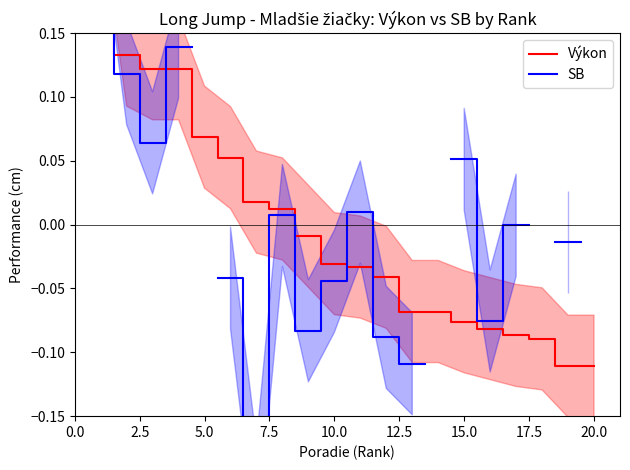

True or false: Výkon and SB intersect in this chart.

True